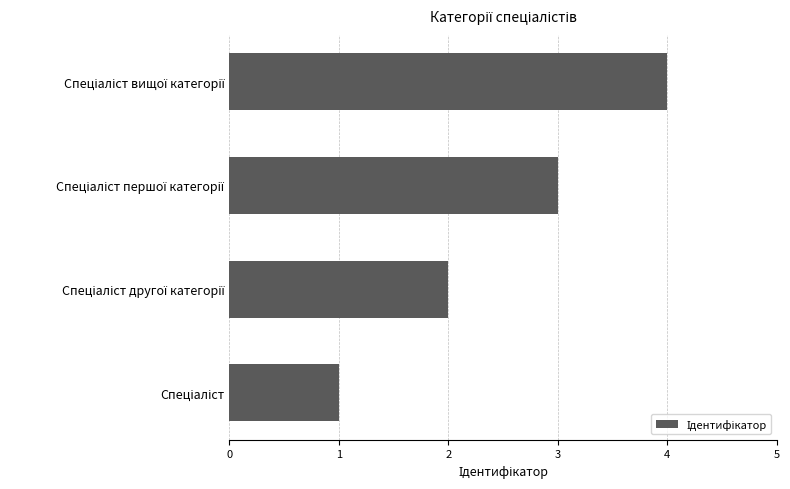

What is the difference between the maximum and minimum values?

3